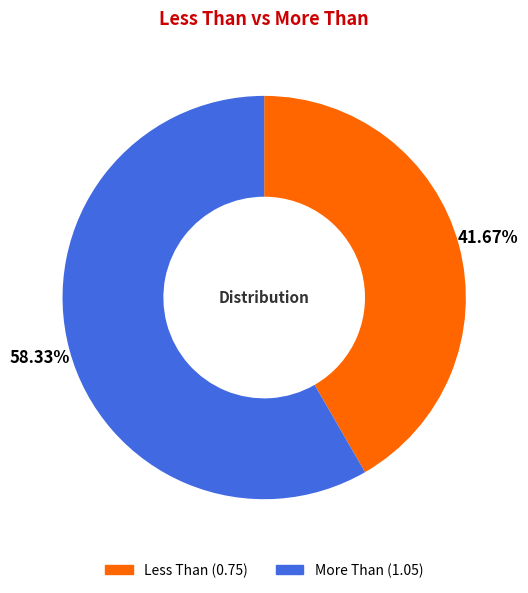

To the nearest percent, what portion does Less Than represent?

42%